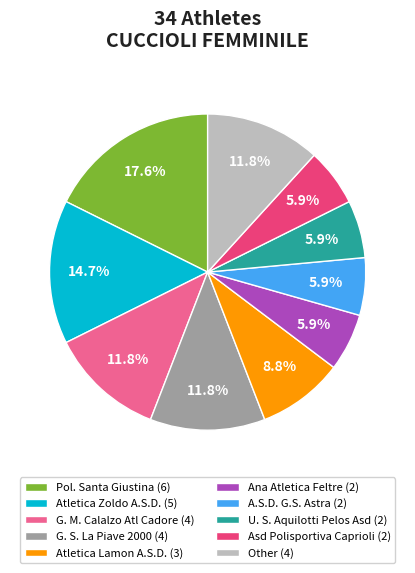

Approximately how many times larger is the value at Pol. Santa Giustina (6) compared to Ana Atletica Feltre (2)?

3.0